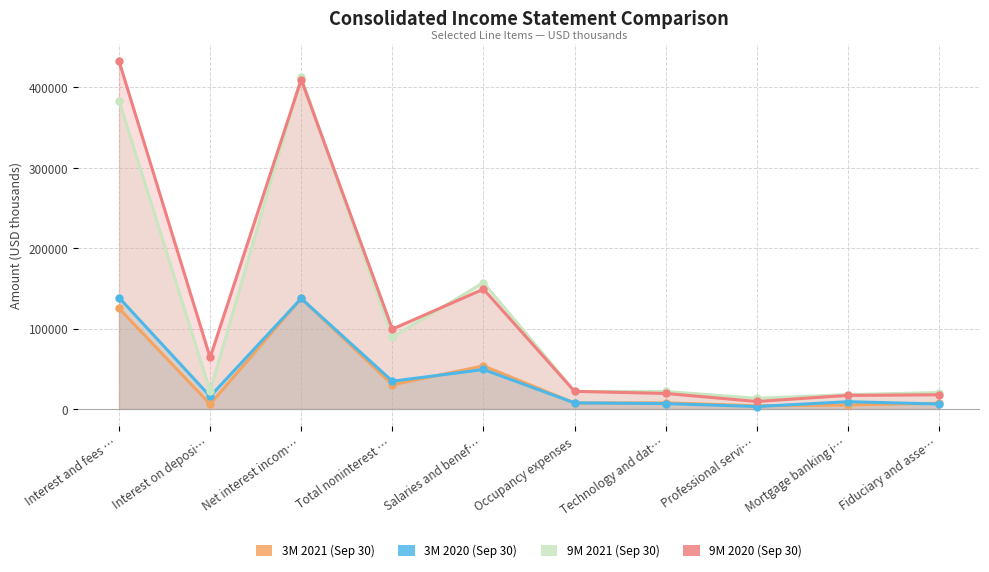

True or false: 9M 2021 (Sep 30) and 9M 2020 (Sep 30) intersect in this chart.

True